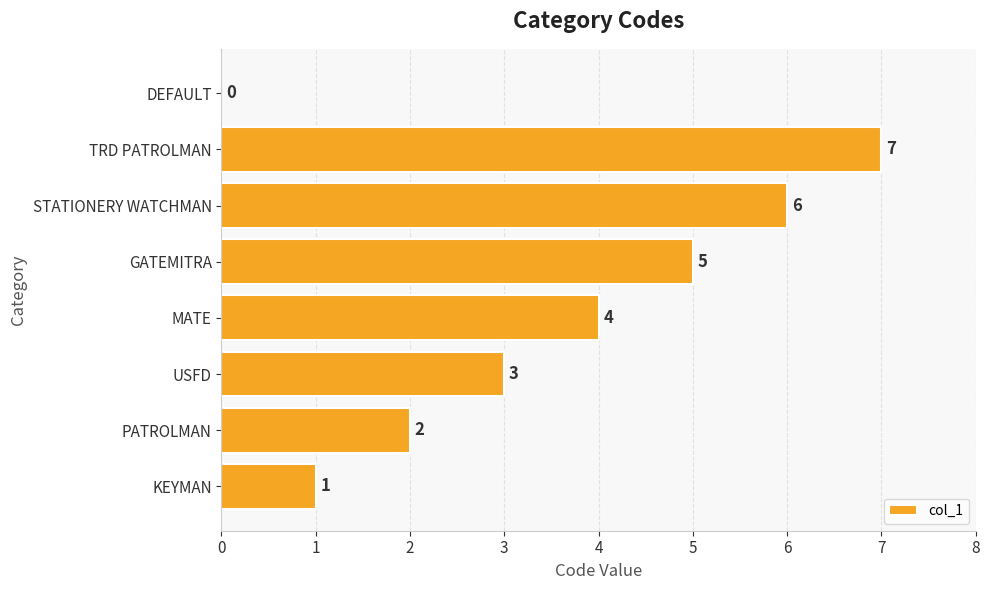

Reading bottom to top, transcribe all the data shown in this chart.

KEYMAN=1	PATROLMAN=2	USFD=3	MATE=4	GATEMITRA=5	STATIONERY WATCHMAN=6	TRD PATROLMAN=7	DEFAULT=0